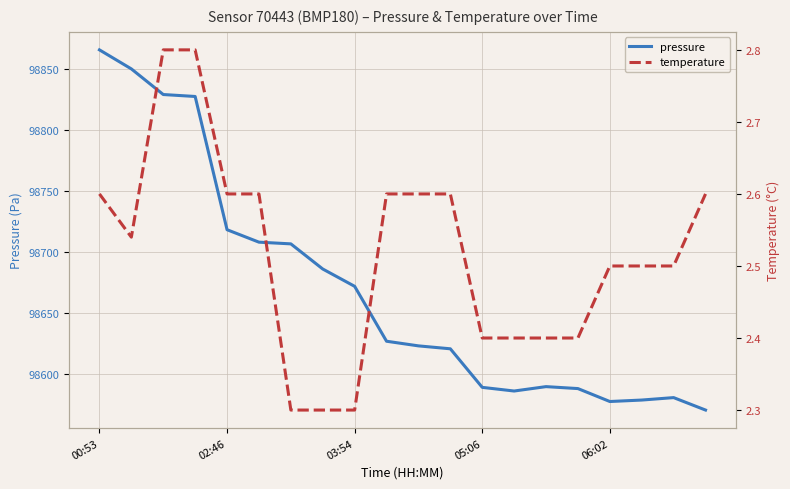

True or false: pressure and temperature cross at least once.

False